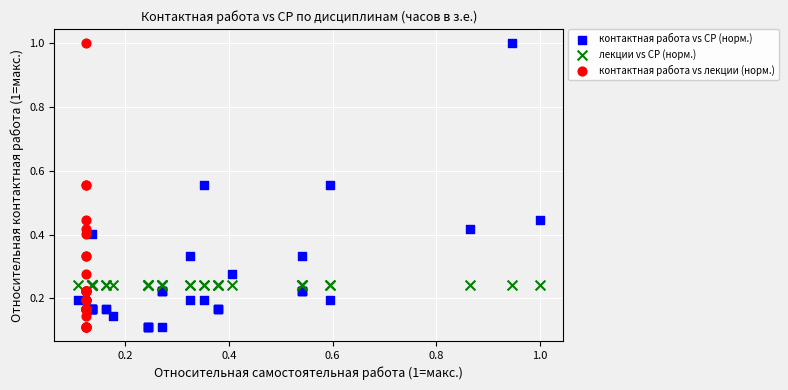

What are all the series names shown in the legend?

контактная работа vs СР (норм.), лекции vs СР (норм.), контактная работа vs лекции (норм.)